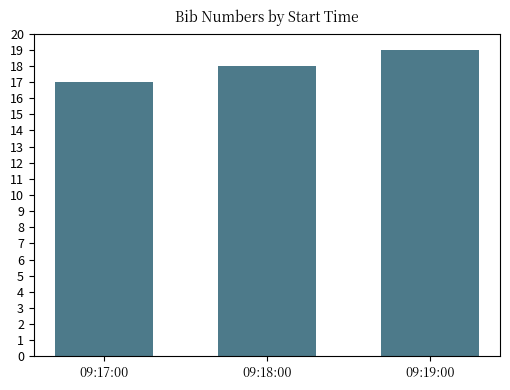

How many data points does each series have?

3